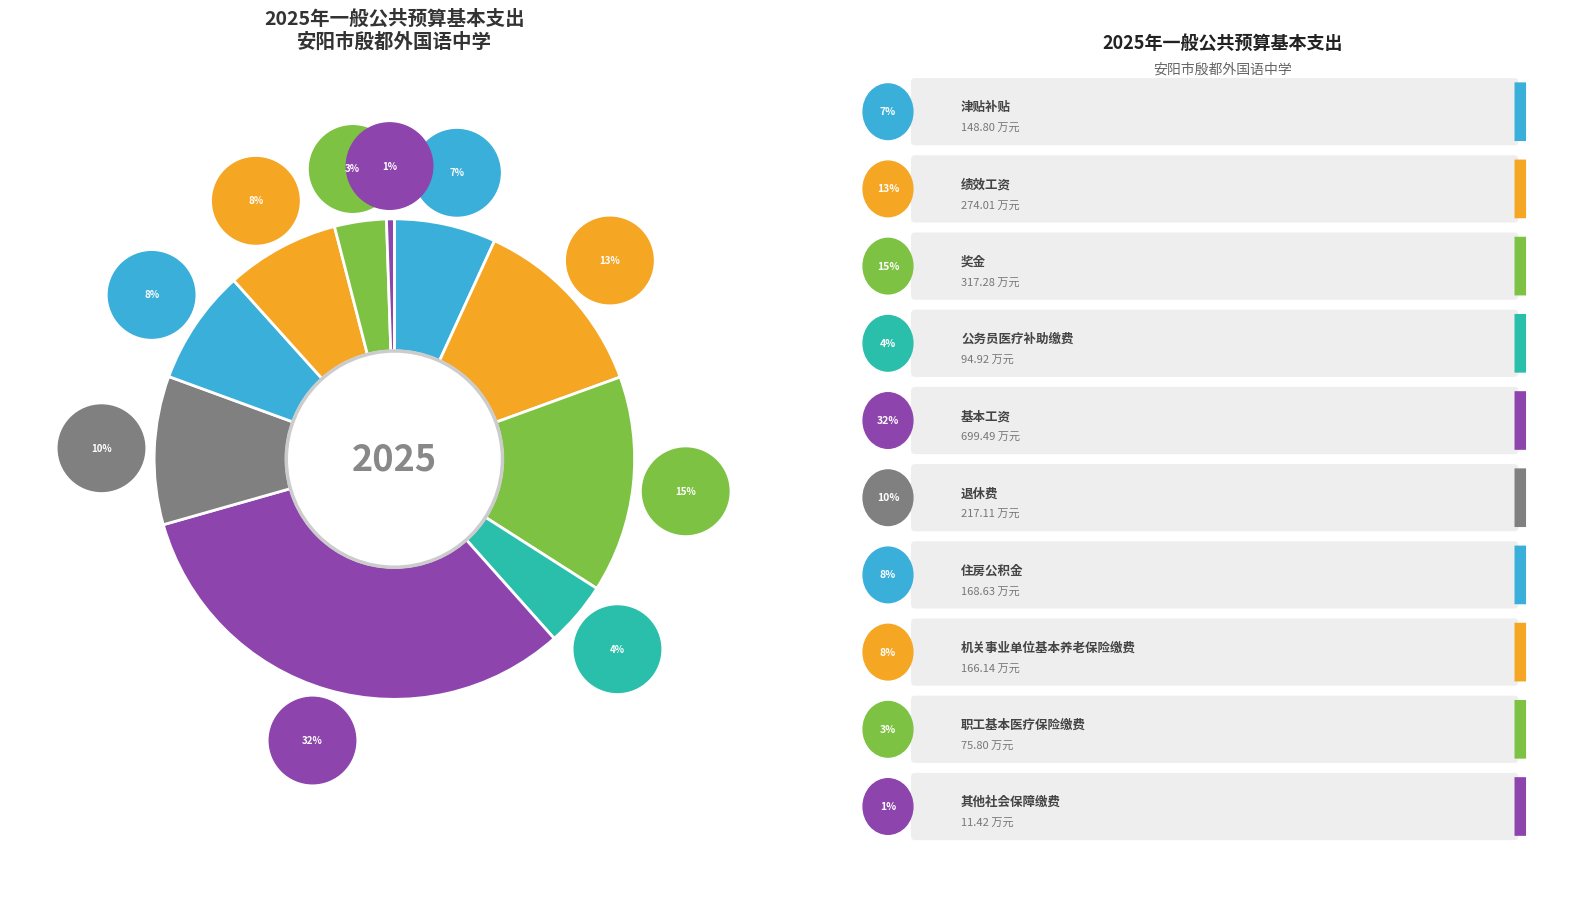

Which slice is the largest?

基本工资